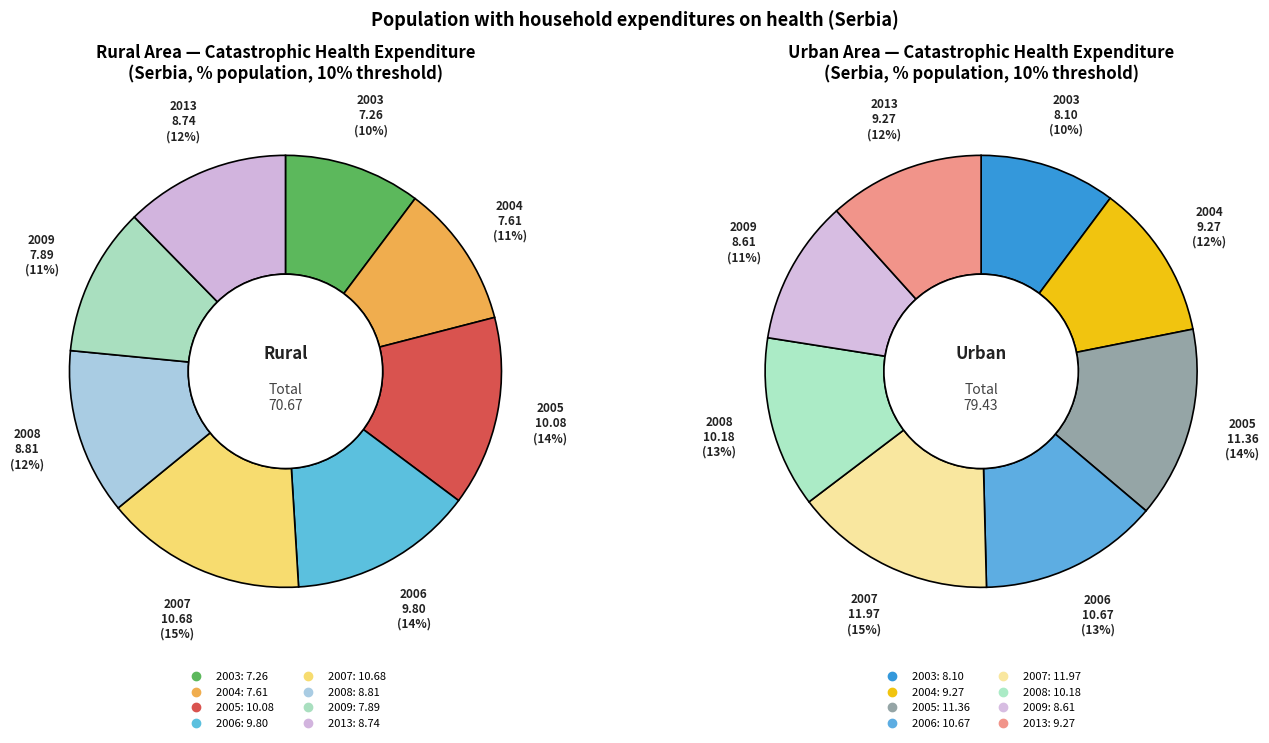

Which series has the widest spread of values?

Urban